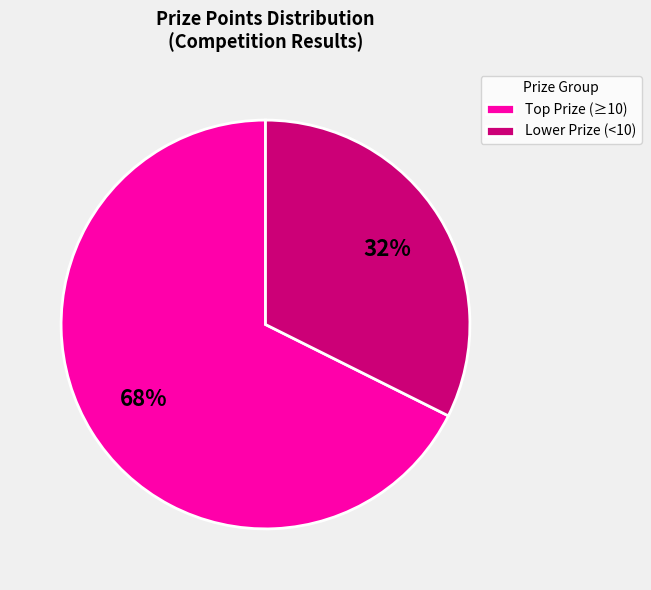

How many slices are in this pie chart?

2